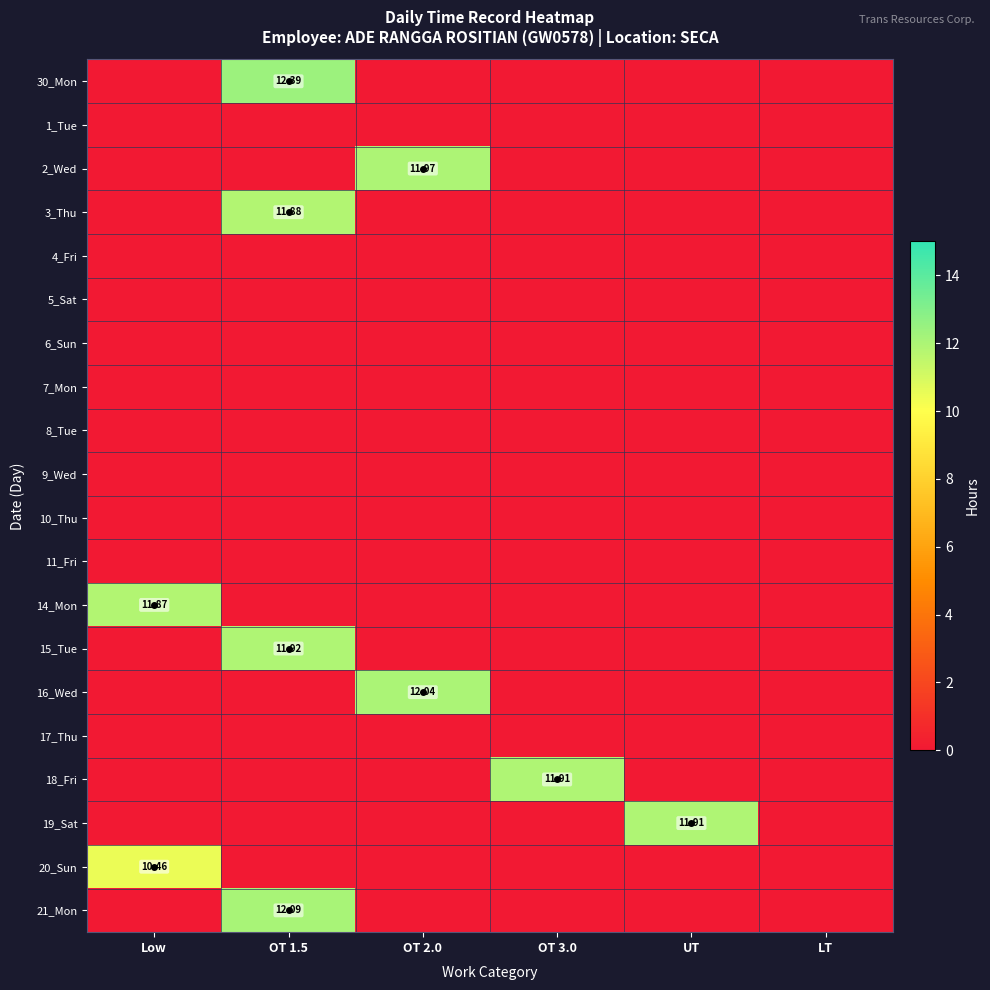

At which category is the sum across all series the highest?

OT 1.5